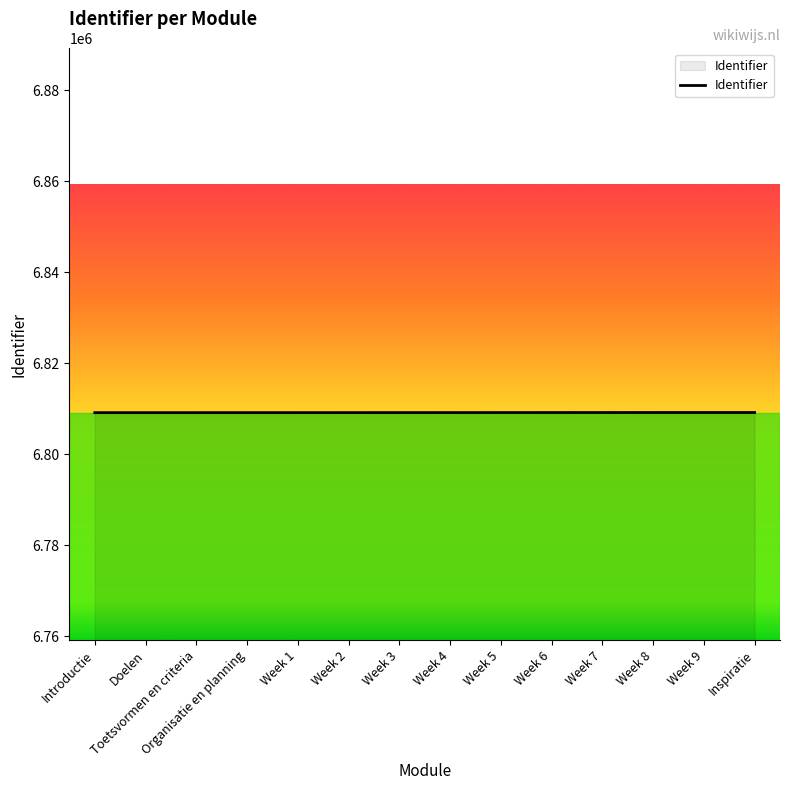

What value does the data have at Introductie?

6809189